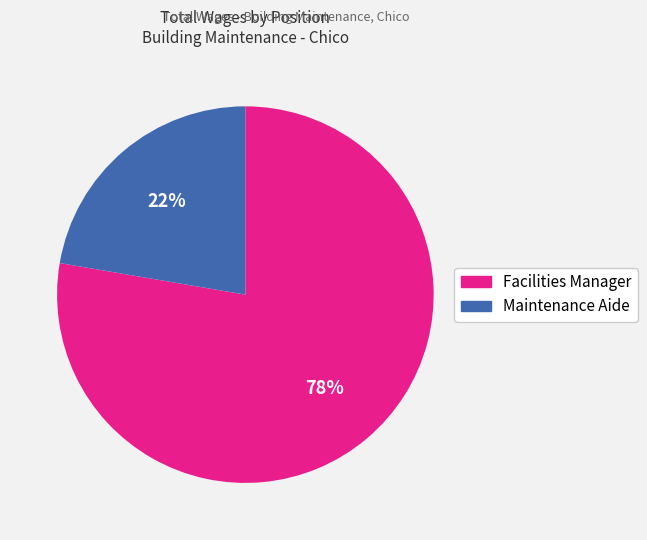

How many slices are in this pie chart?

2